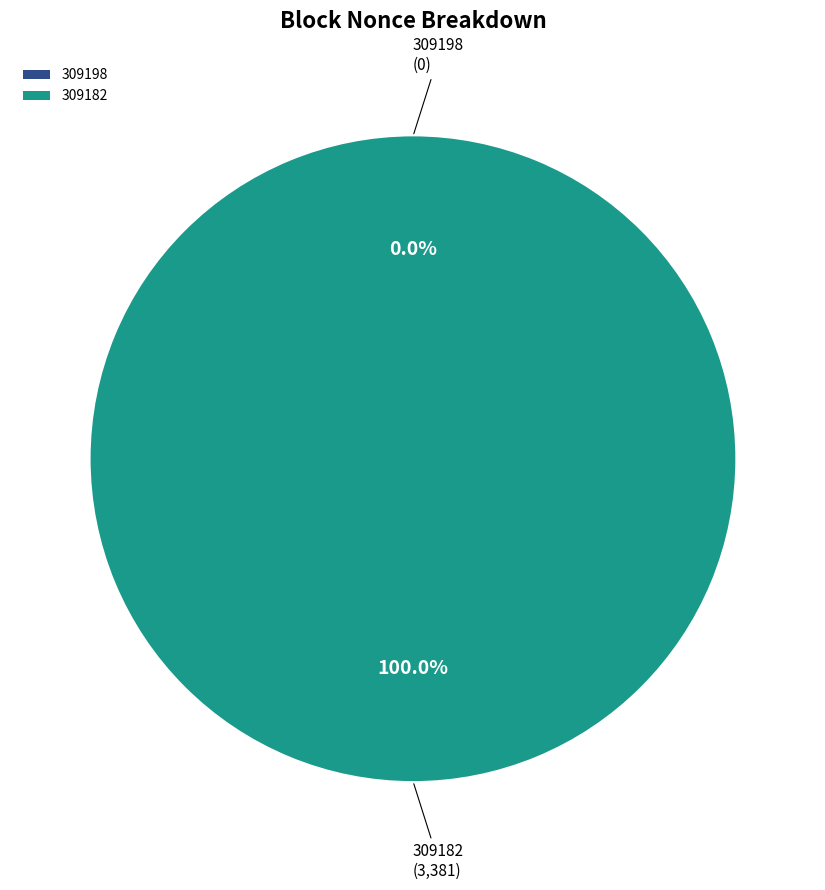

To the nearest percent, what is the combined percentage of 309198 and 309182?

100%